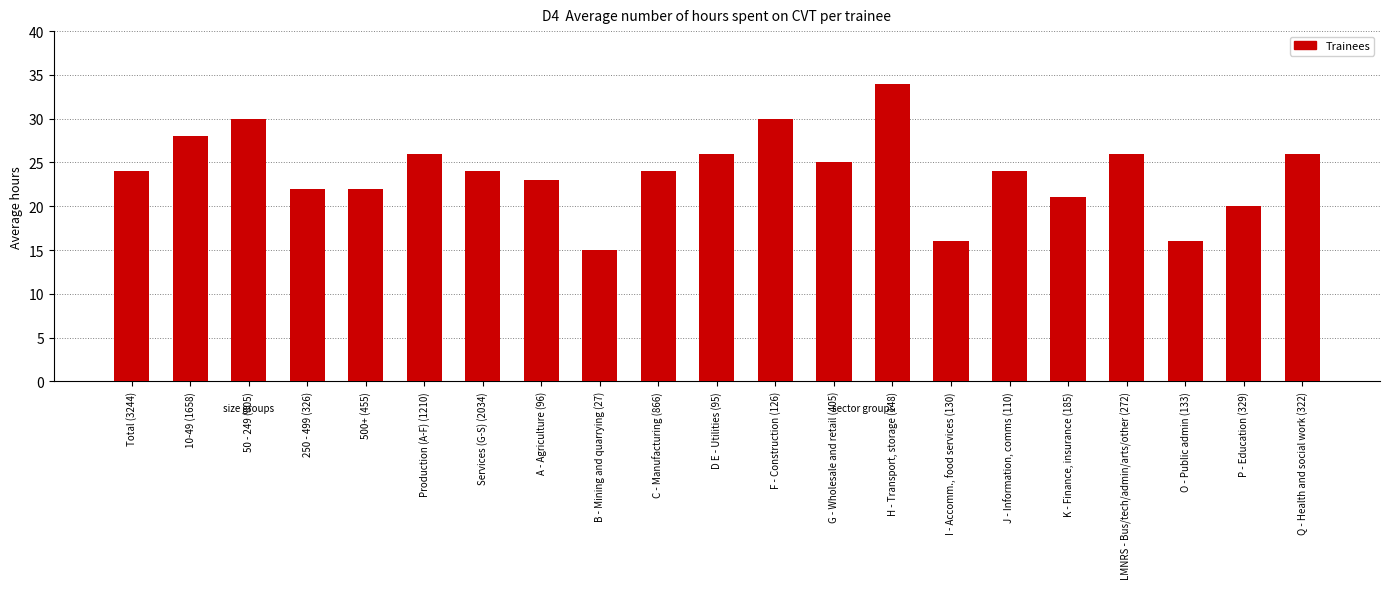

How many series are shown in this chart?

1